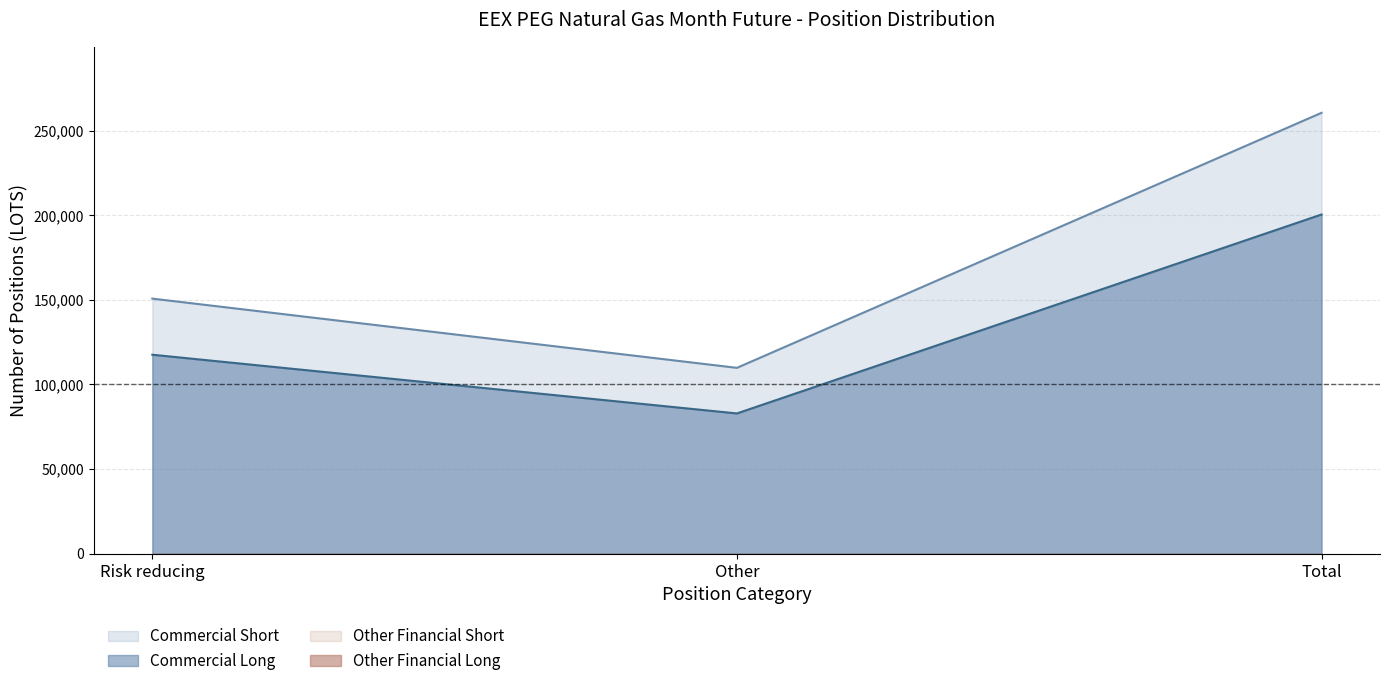

At Total, list the series in order from largest to smallest.

Commercial Short, Commercial Long